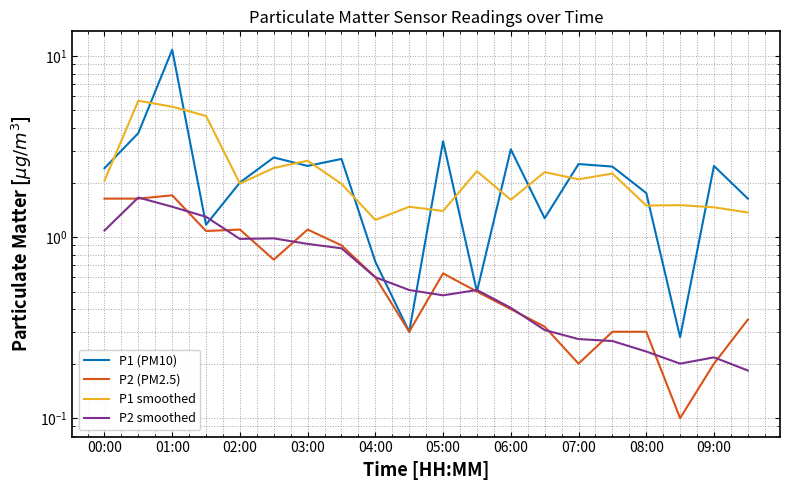

Which series has the largest range (max minus min)?

P1 (PM10)